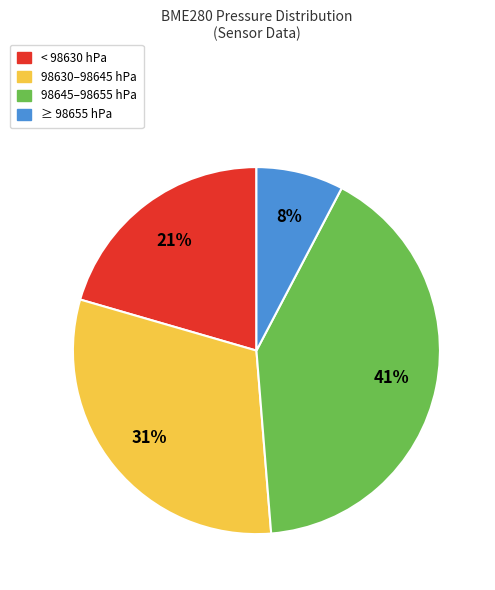

Does any single category account for the majority?

No